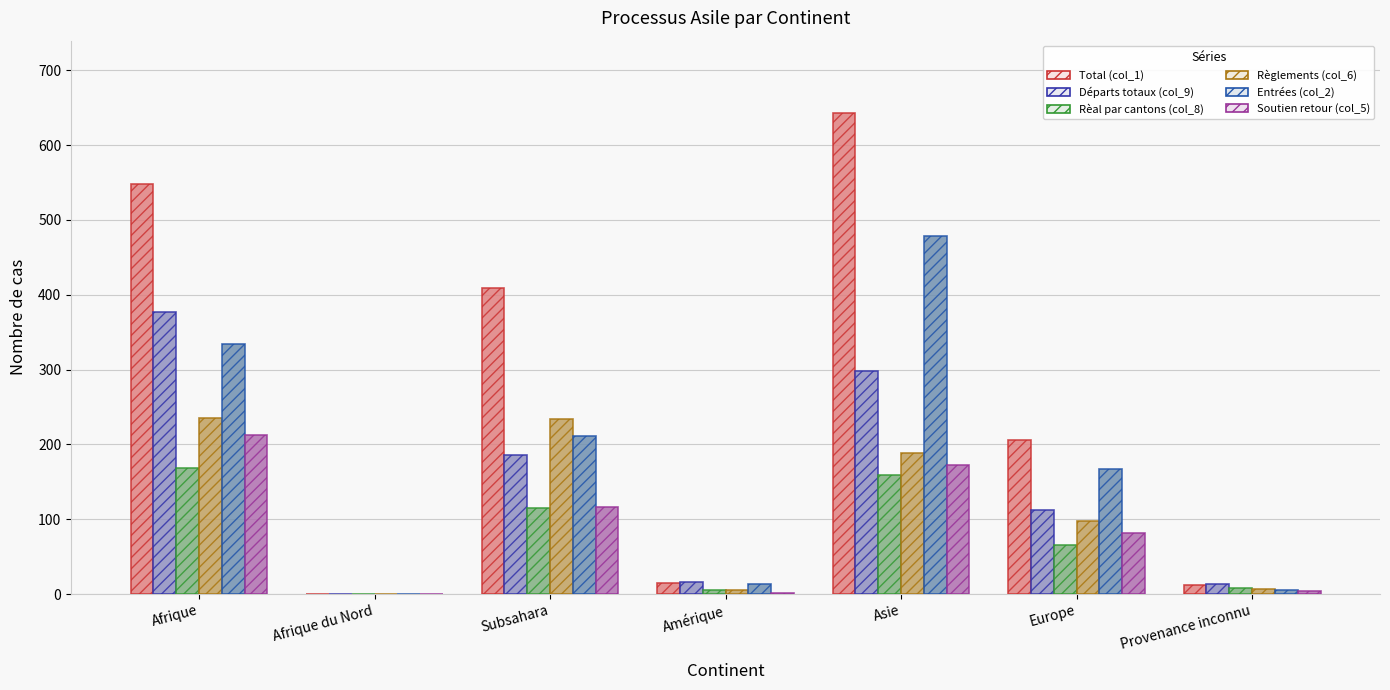

True or false: Entrées (col_2) has a value of 479 at Asie.

True